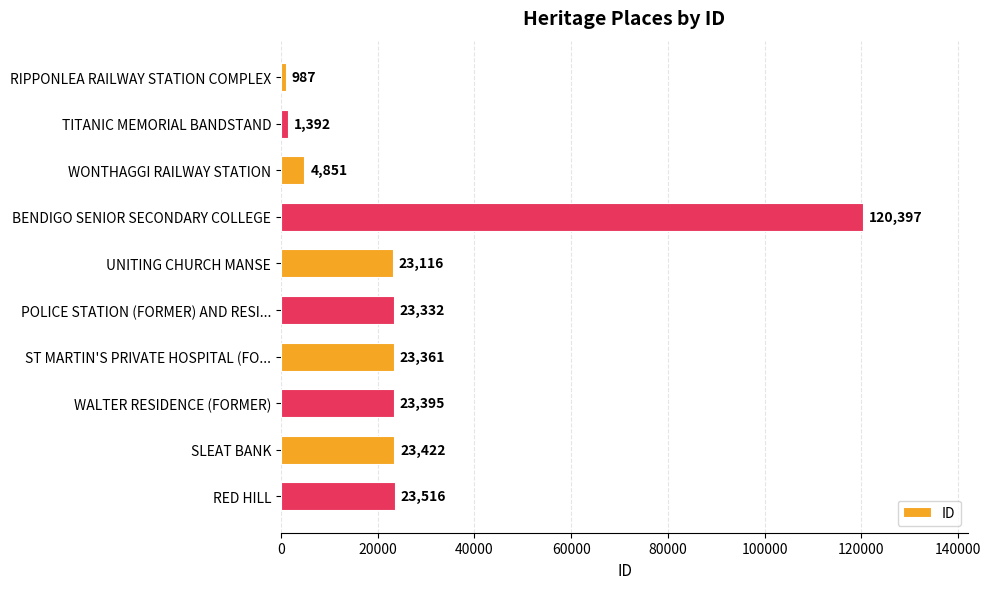

What is the minimum value shown in the chart?

987